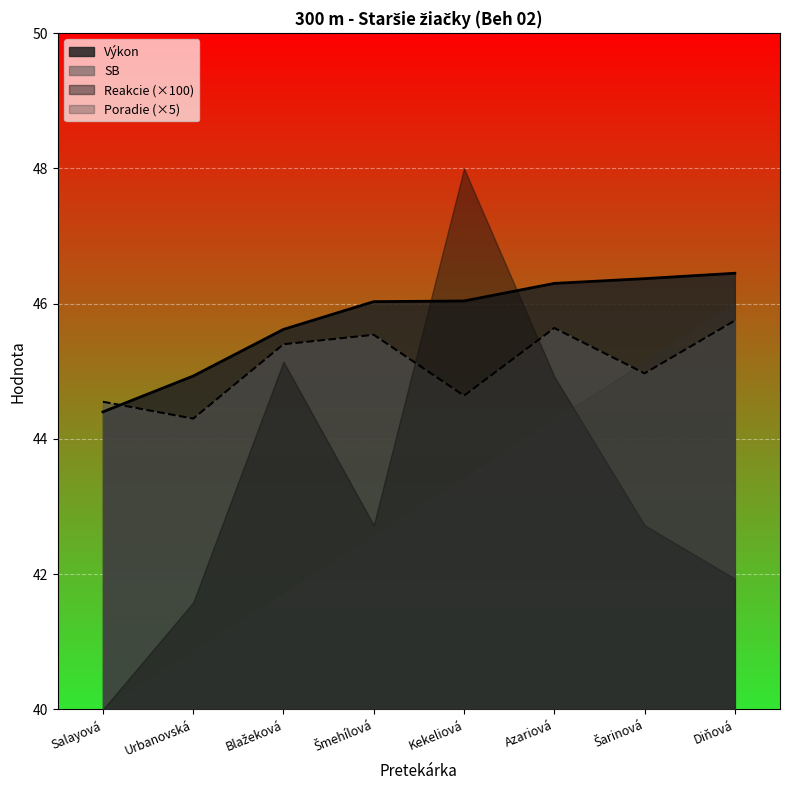

Which series has the largest range (max minus min)?

Reakcie (×100)